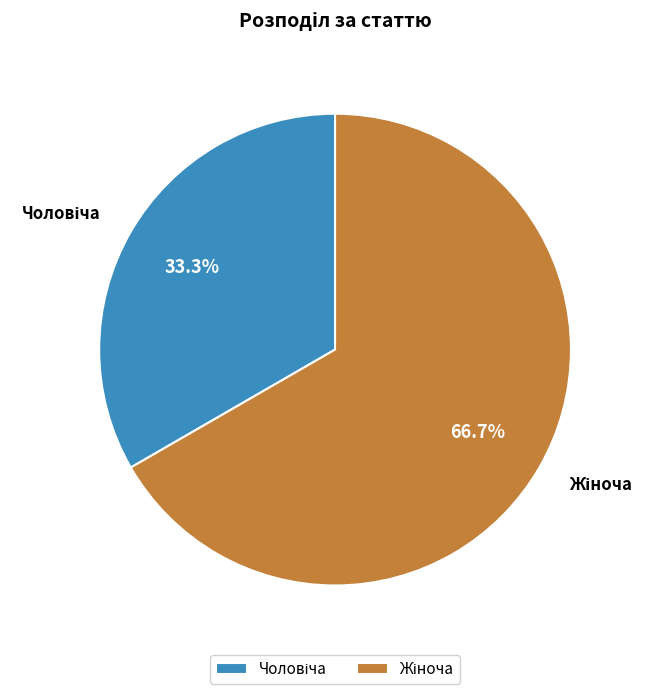

Is there a majority slice in this chart?

Yes